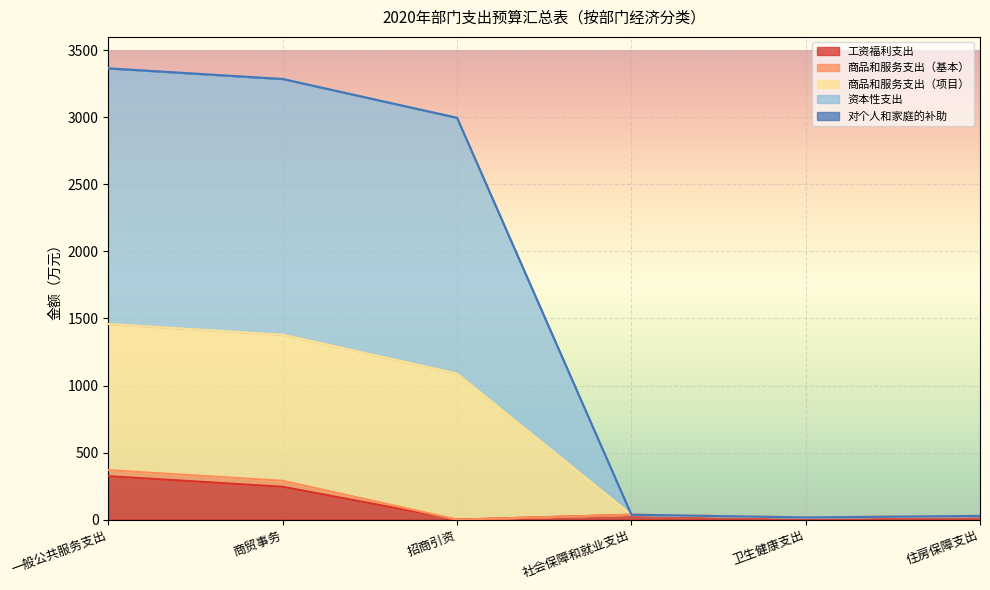

At which label does 商品和服务支出（基本） first exceed 36?

一般公共服务支出